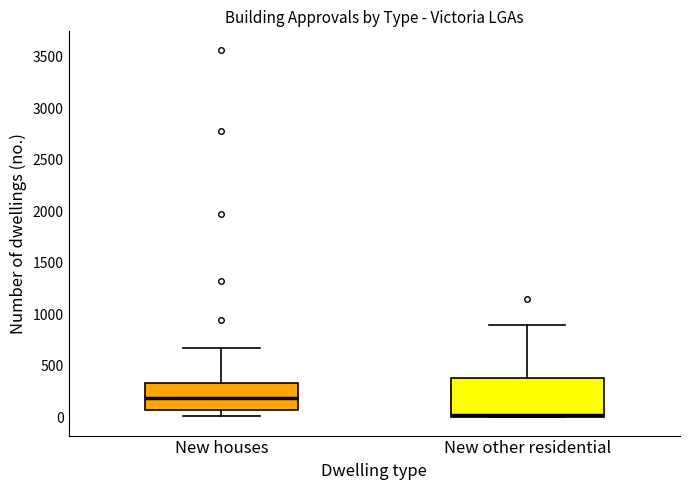

Reading left to right, read every box against the y-axis: the position of its median line, the range the box covers, and the ends of its whiskers. The values are not printed on the chart, so give them approximately, as read against the axis.

New houses: median 200, box 50 to 350, whiskers 0 to 650
New other residential: median 0 (drawn on the box's lower edge), box 0 to 400, whiskers 0 to 900